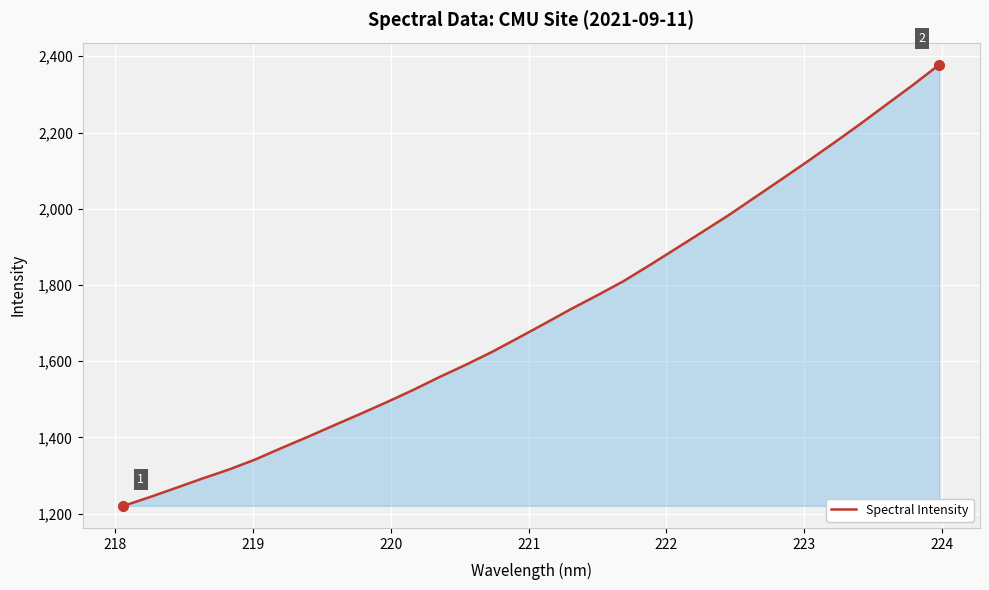

What is the greatest value displayed?

2377.9